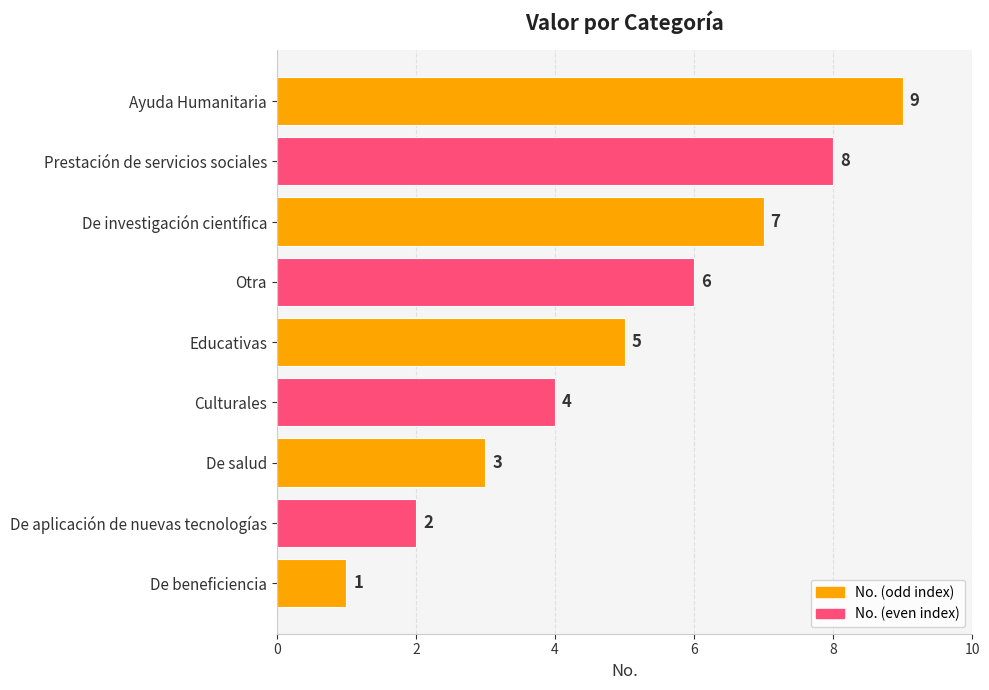

What is the maximum value shown in the chart?

9